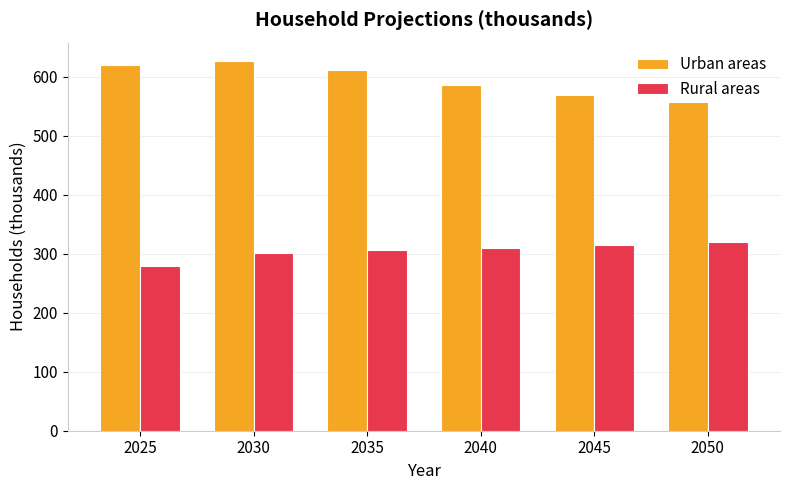

Rank the series by their average value, from highest to lowest.

Urban areas, Rural areas